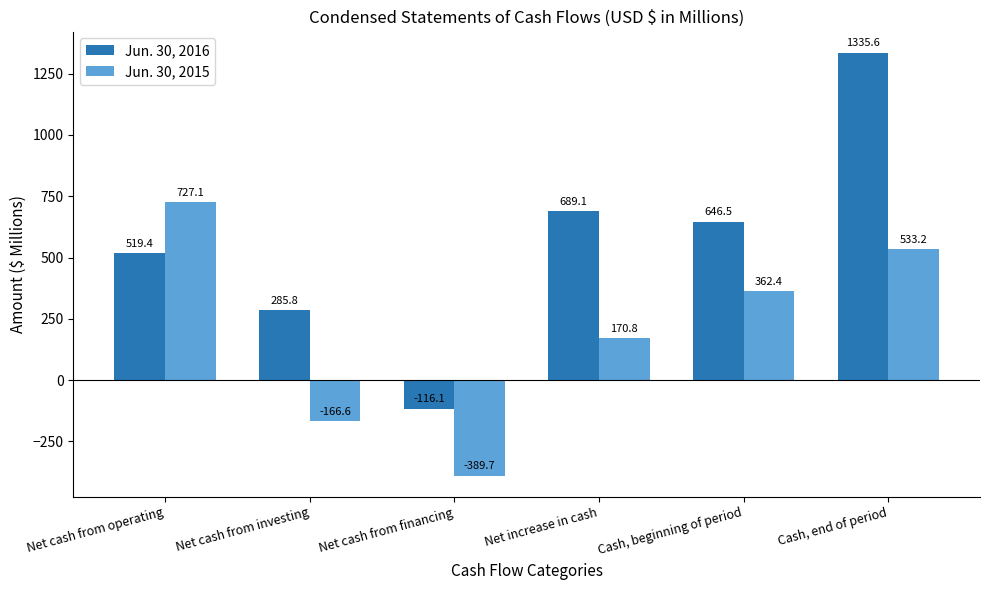

Which series has the largest range (max minus min)?

Jun. 30, 2016